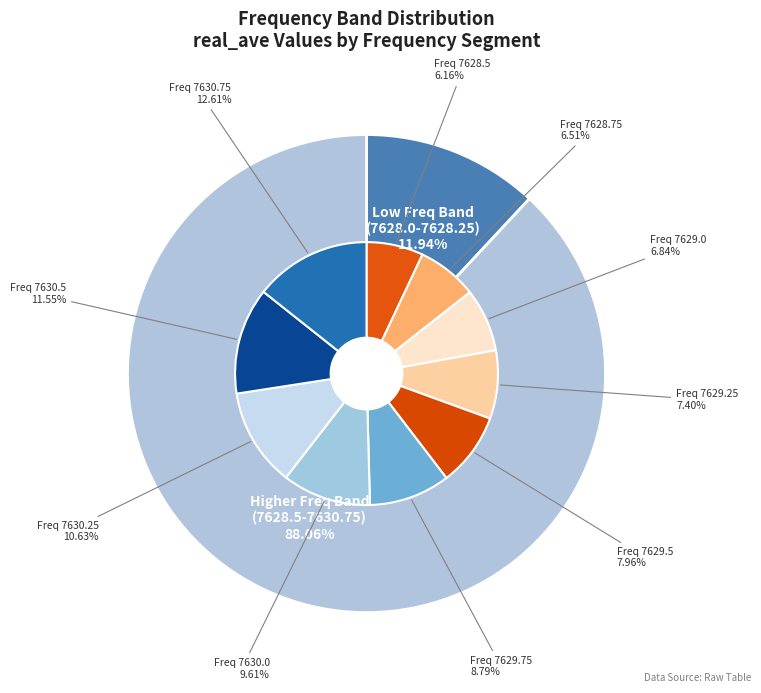

Is 7630.0 the majority of the pie?

No